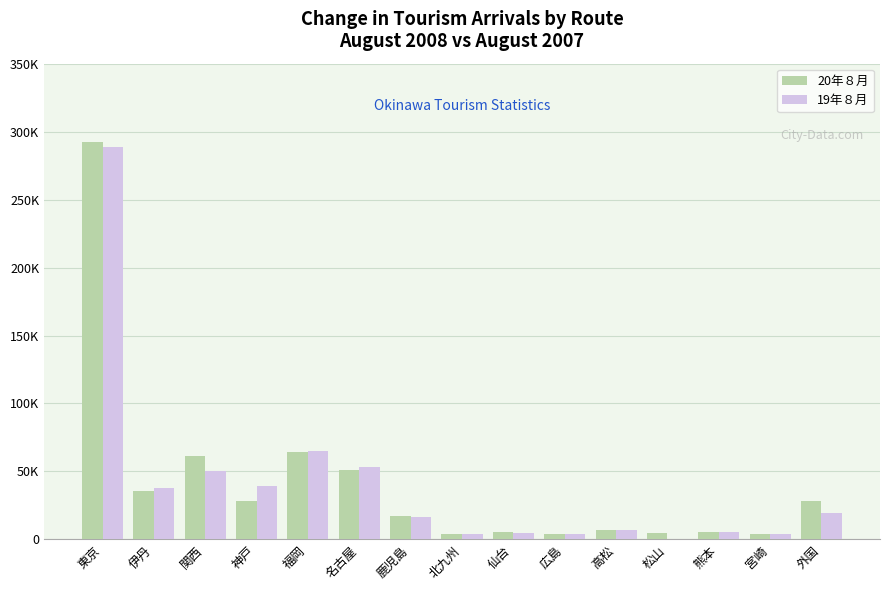

What are all the series names shown in the legend?

20年８月, 19年８月